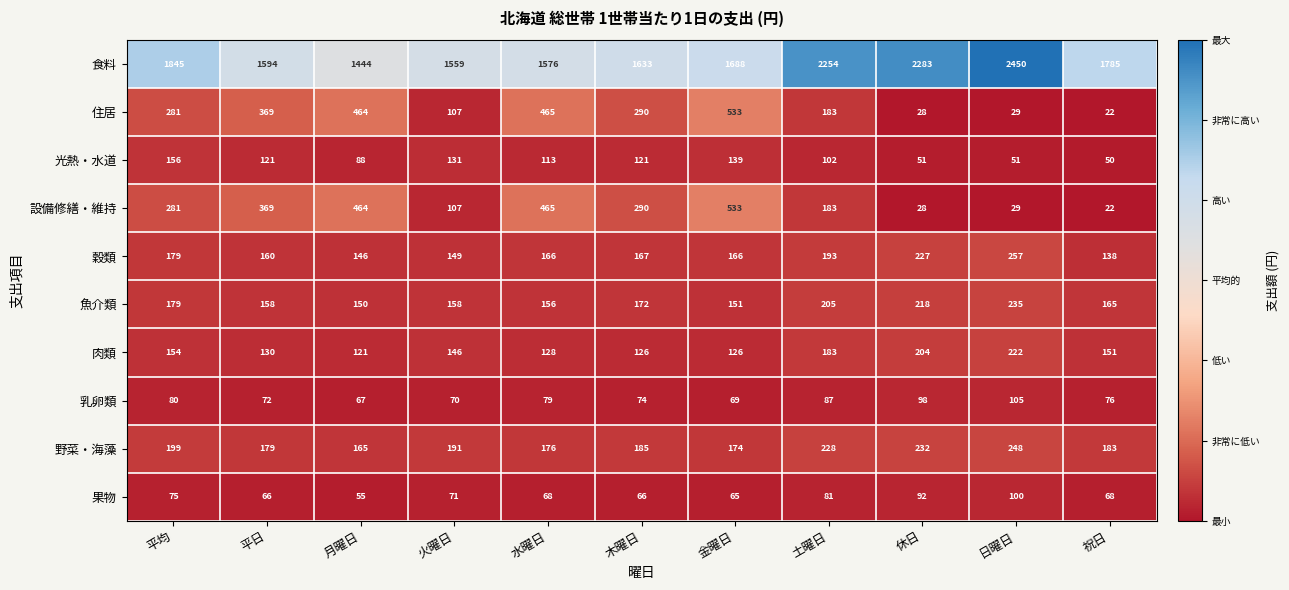

Between 火曜日 and 土曜日, which series saw the biggest shift?

食料